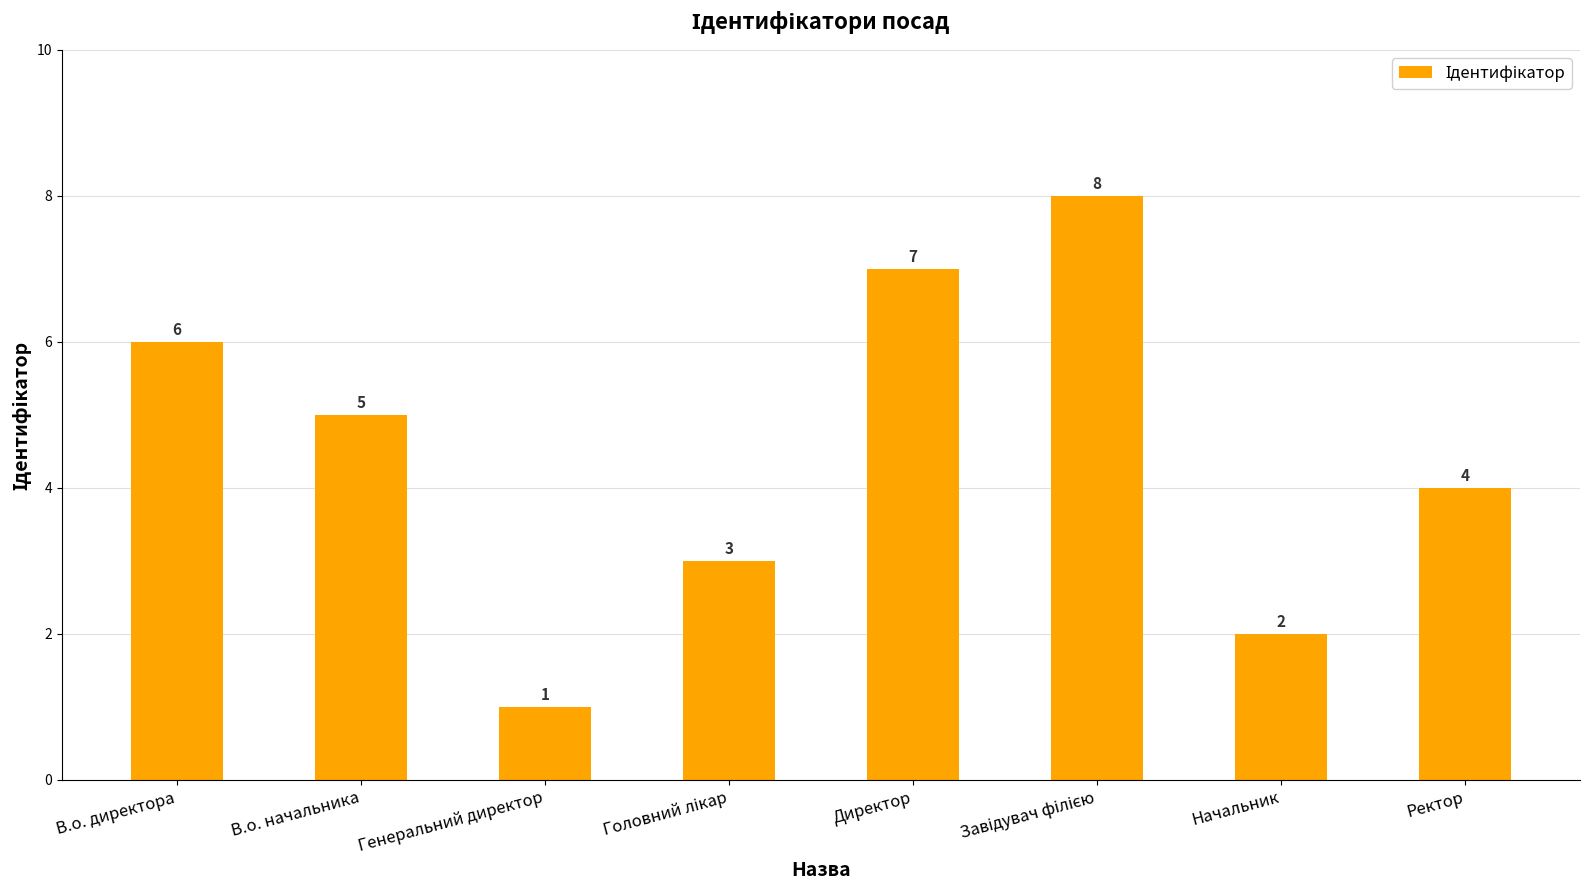

True or false: the data shows 1 at Генеральний директор.

True